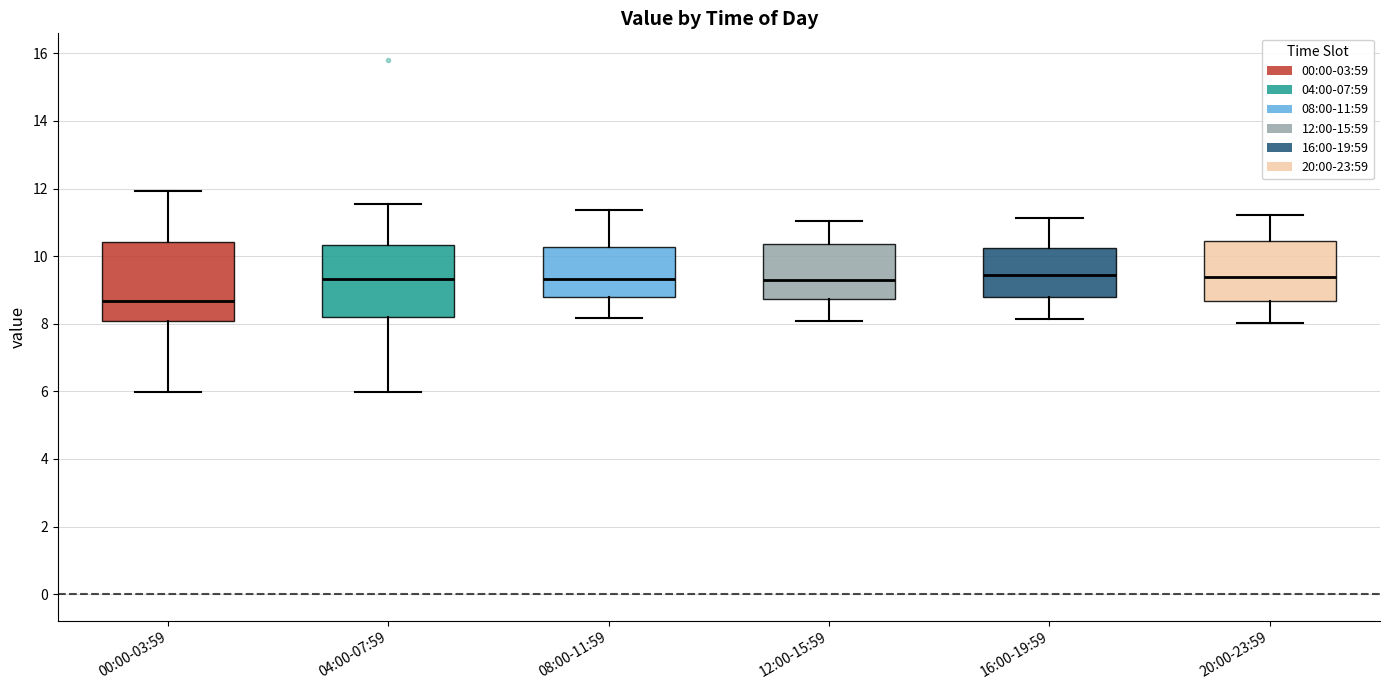

Which box's median line is the lowest?

00:00-03:59